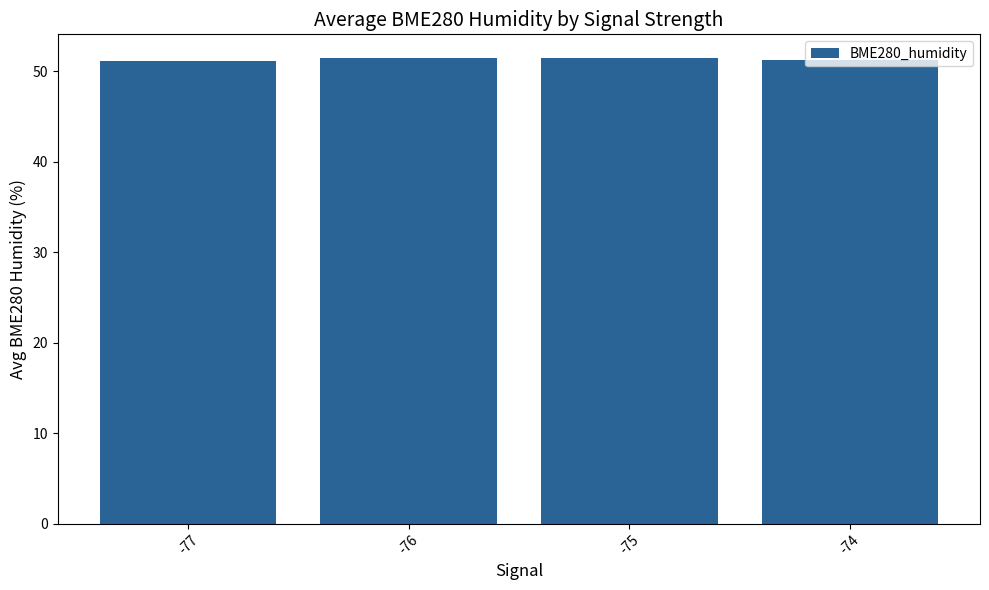

What is the minimum value shown in the chart?

51.2